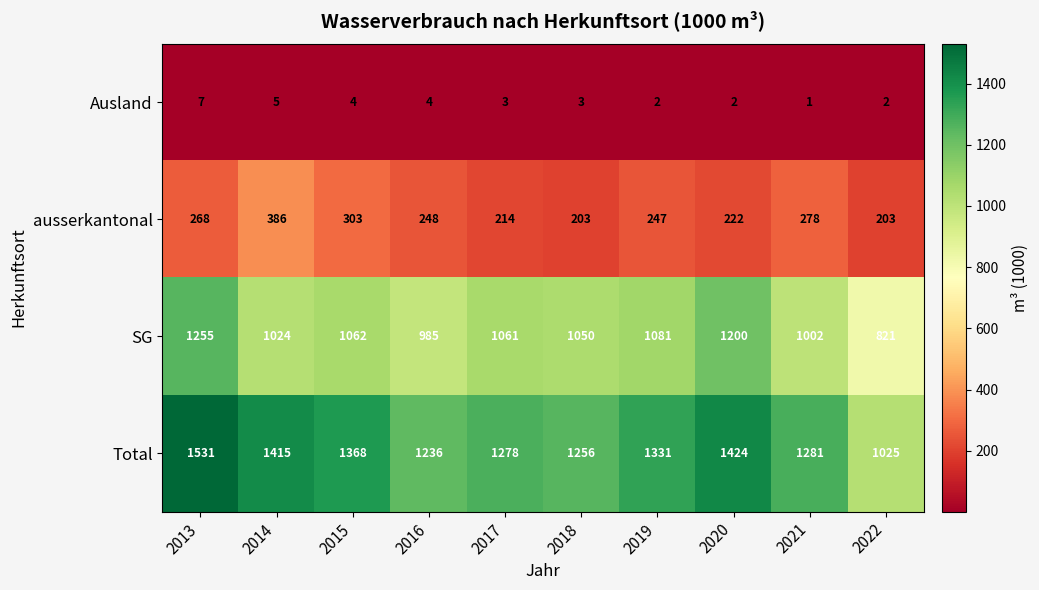

At which category is the sum across all series the highest?

2013